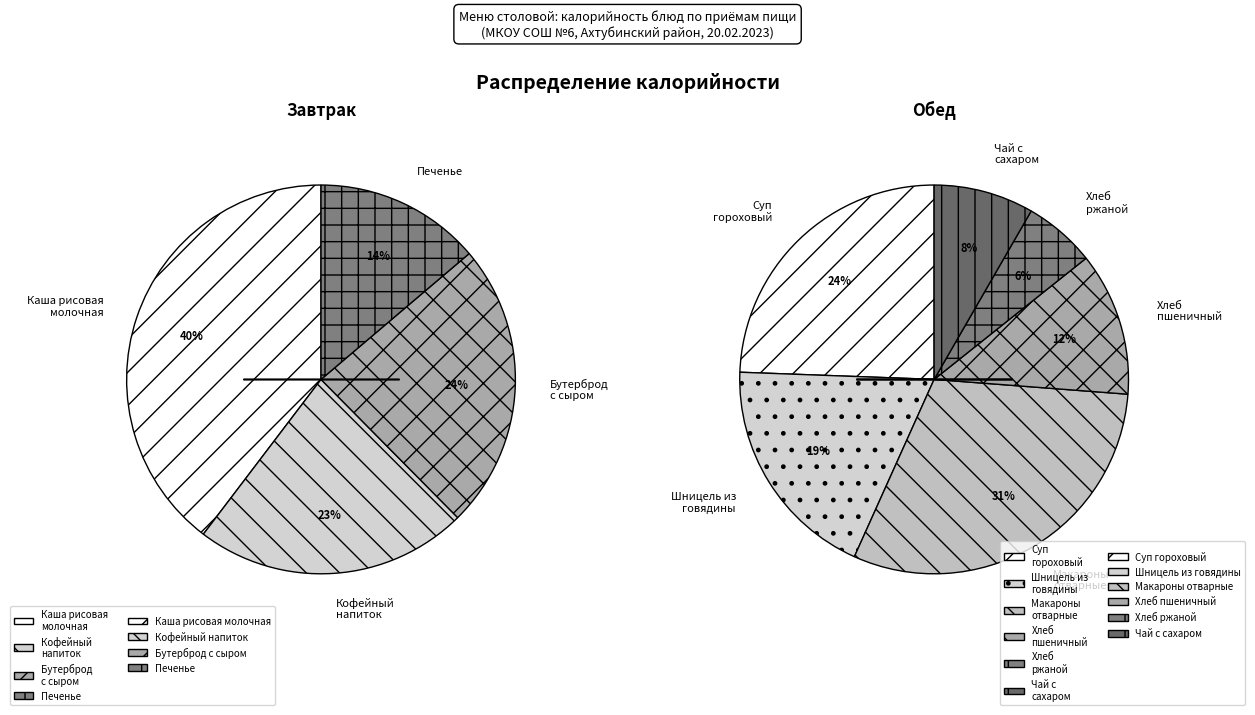

Which has a higher value, Печенье or Каша рисовая молочная с маслом?

Каша рисовая молочная с маслом